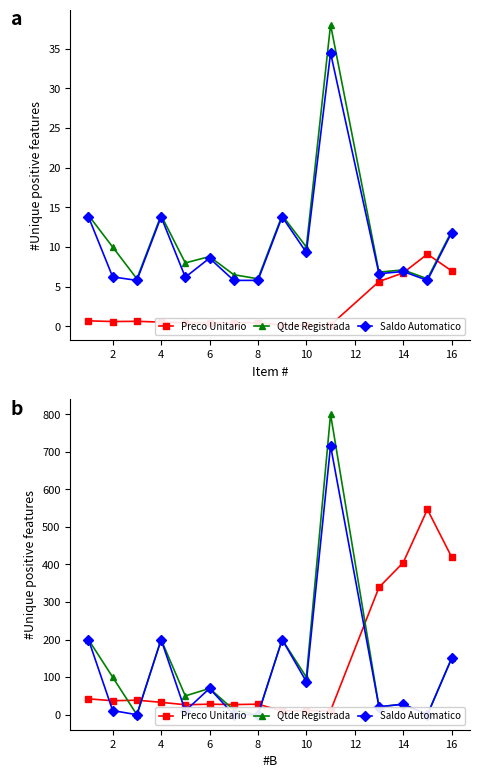

How many interior local valleys does the Saldo Automatico series have?

5